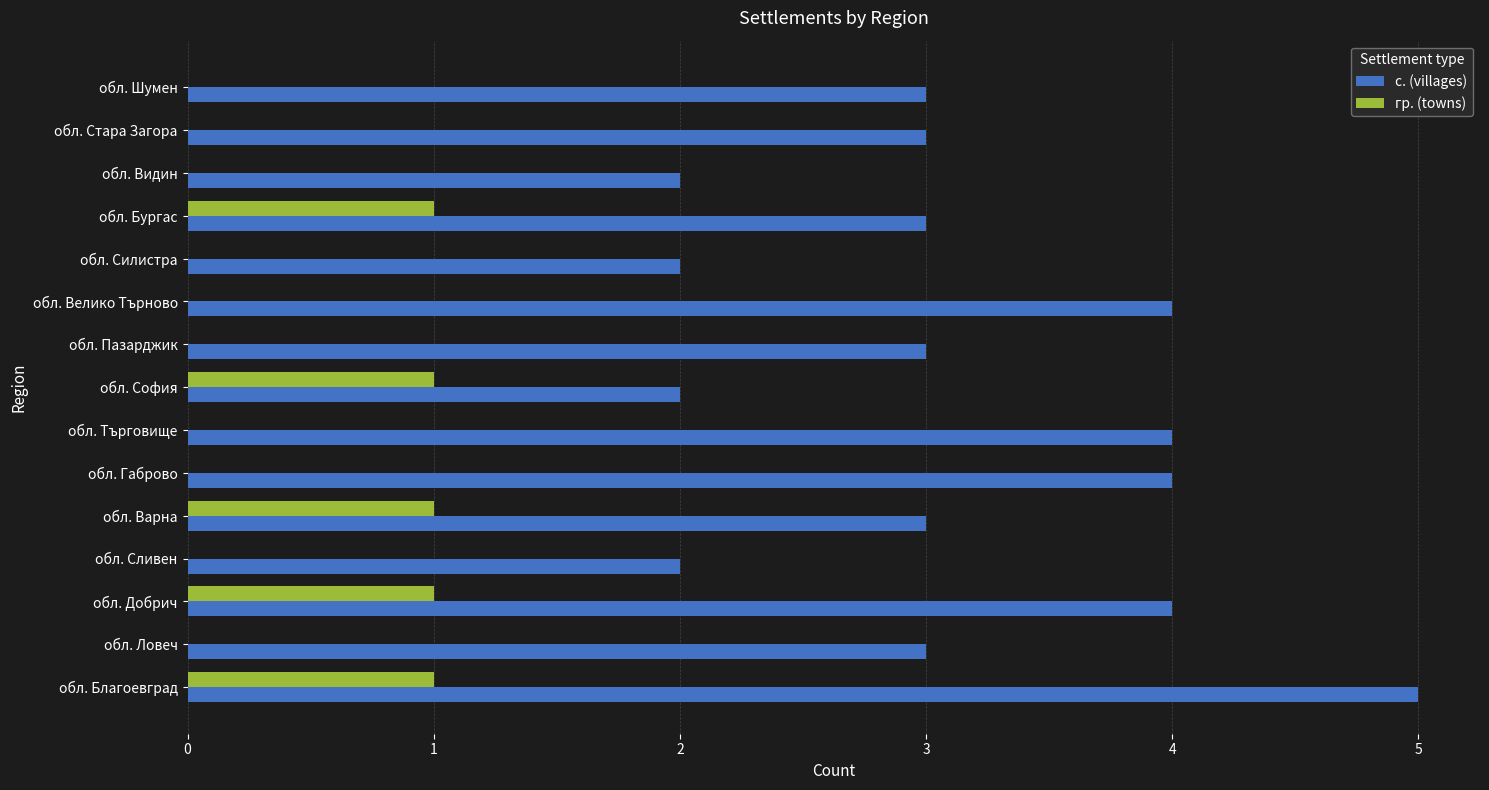

Is it true that с. (villages) equals 4 at обл. Габрово?

True